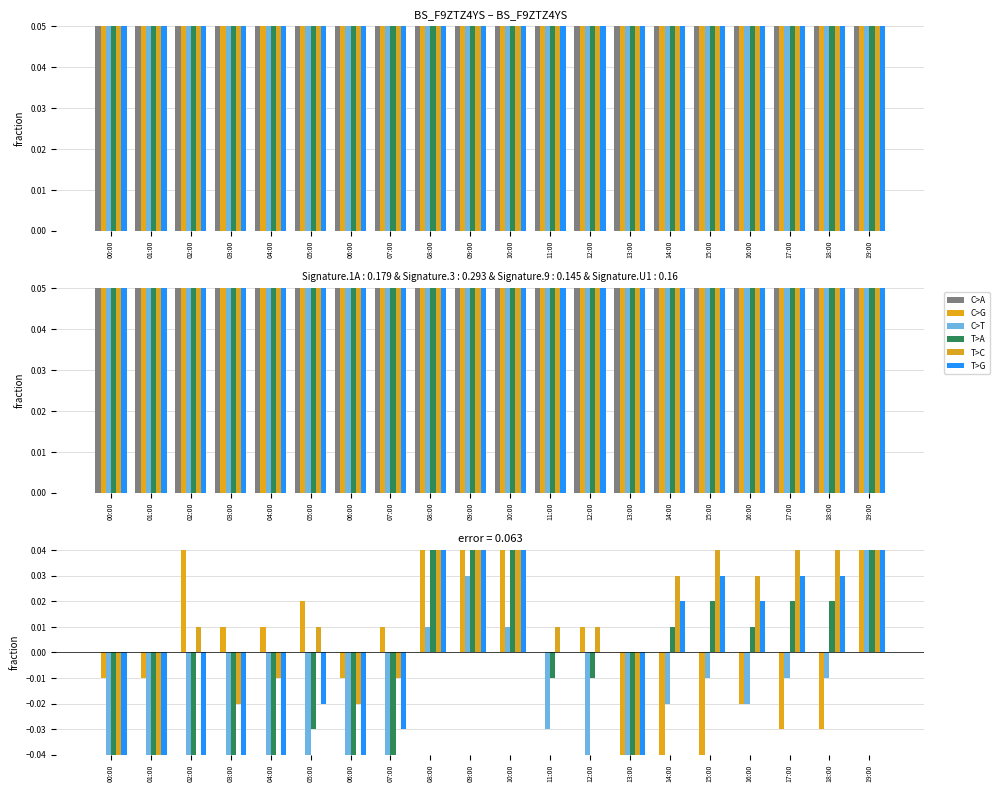

What is the sum of the C>G values at 04:00 and 10:00?

0.1